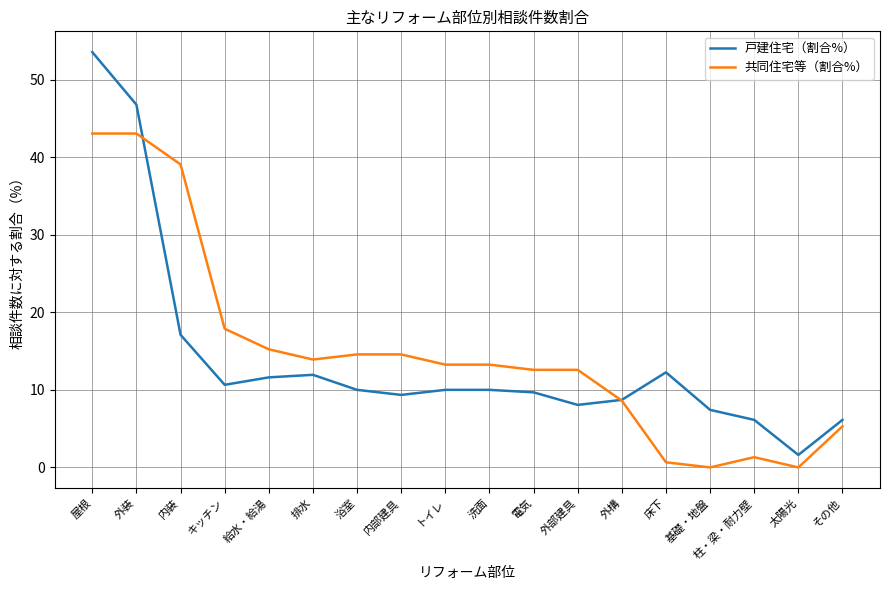

Which category has the highest value in the 戸建住宅（割合%） series?

屋根